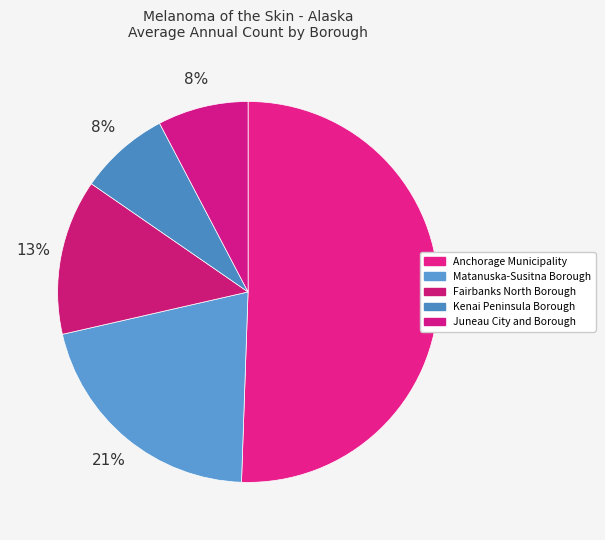

How many slices are in this pie chart?

5